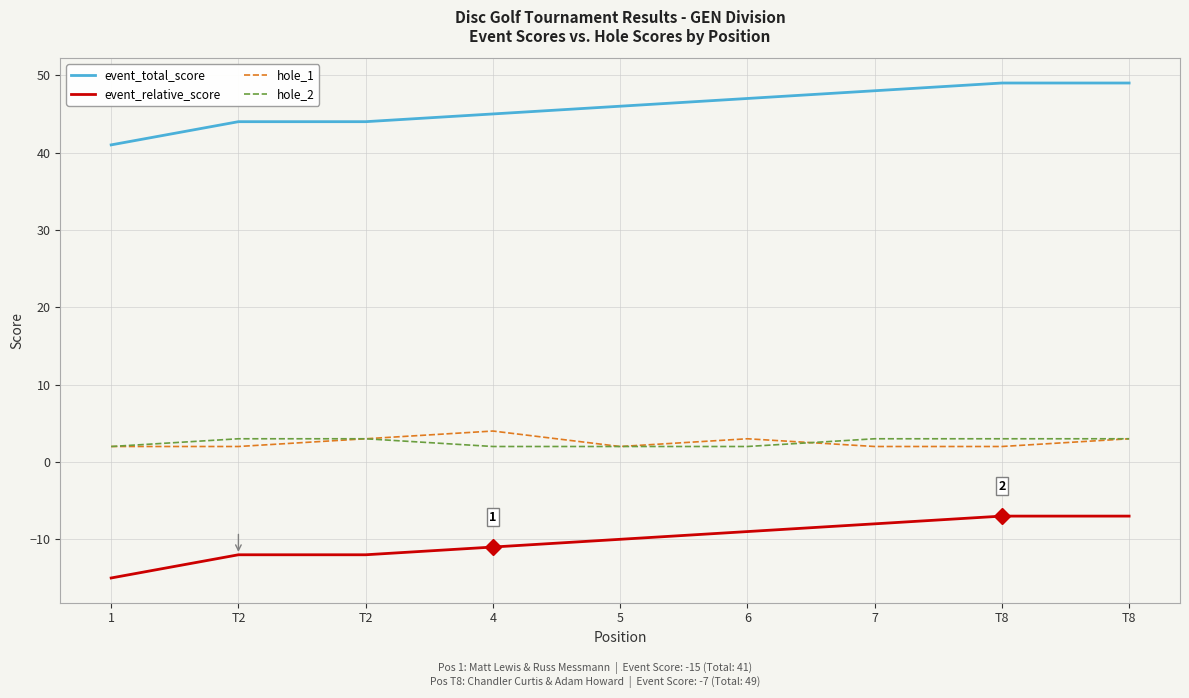

True or false: hole_2 has more than 2 points higher than both neighbors.

False